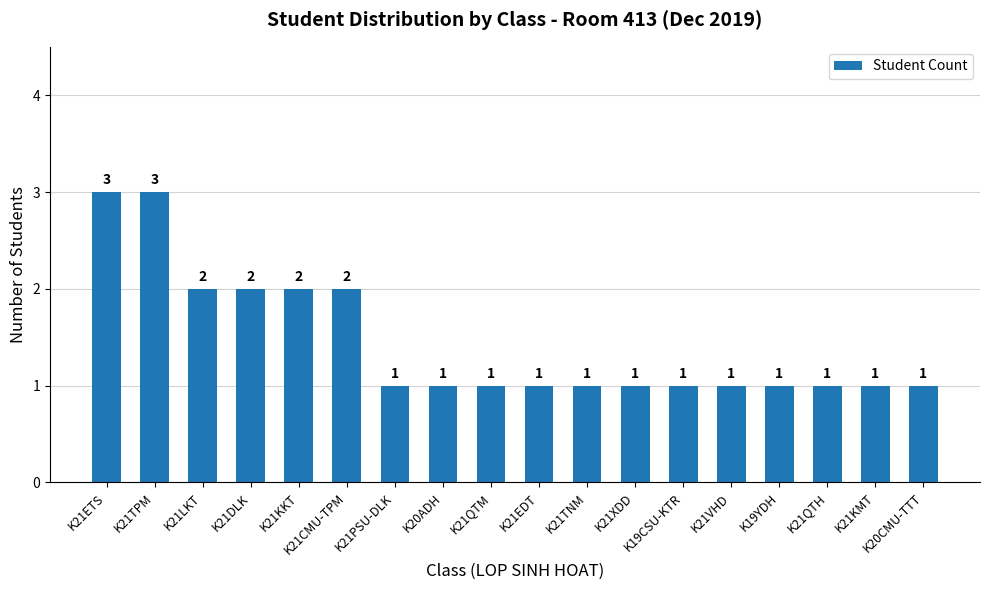

How many series are shown in this chart?

1